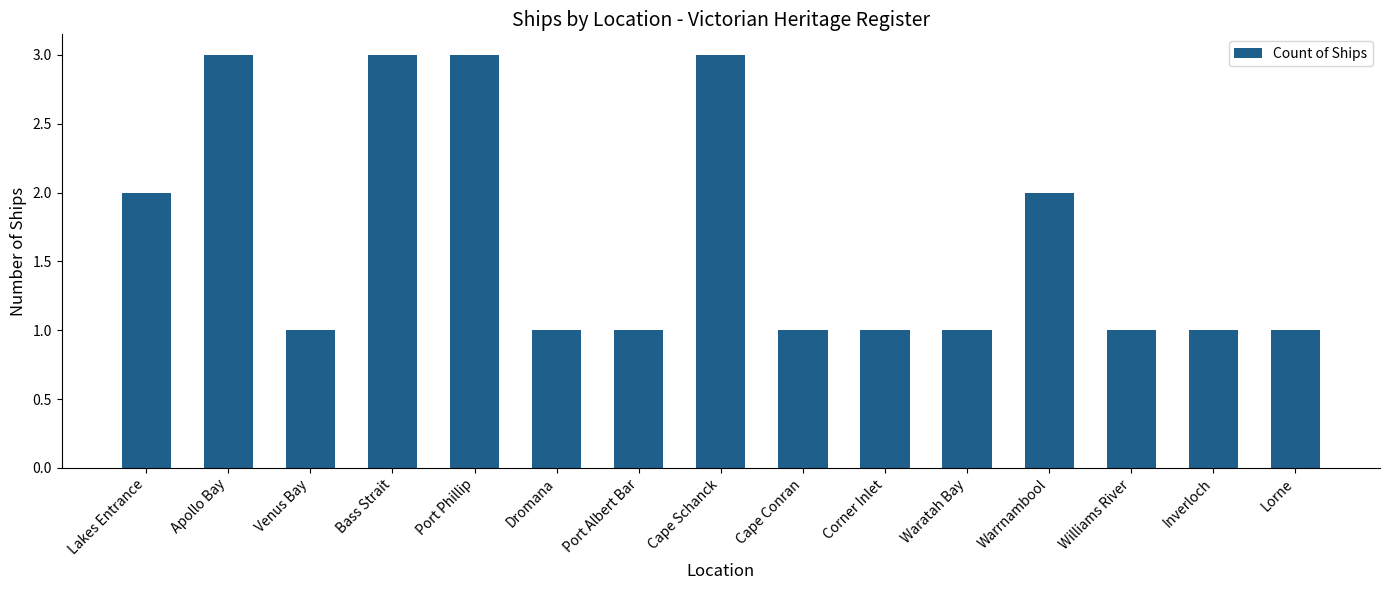

Does the chart contain stacked bars?

No